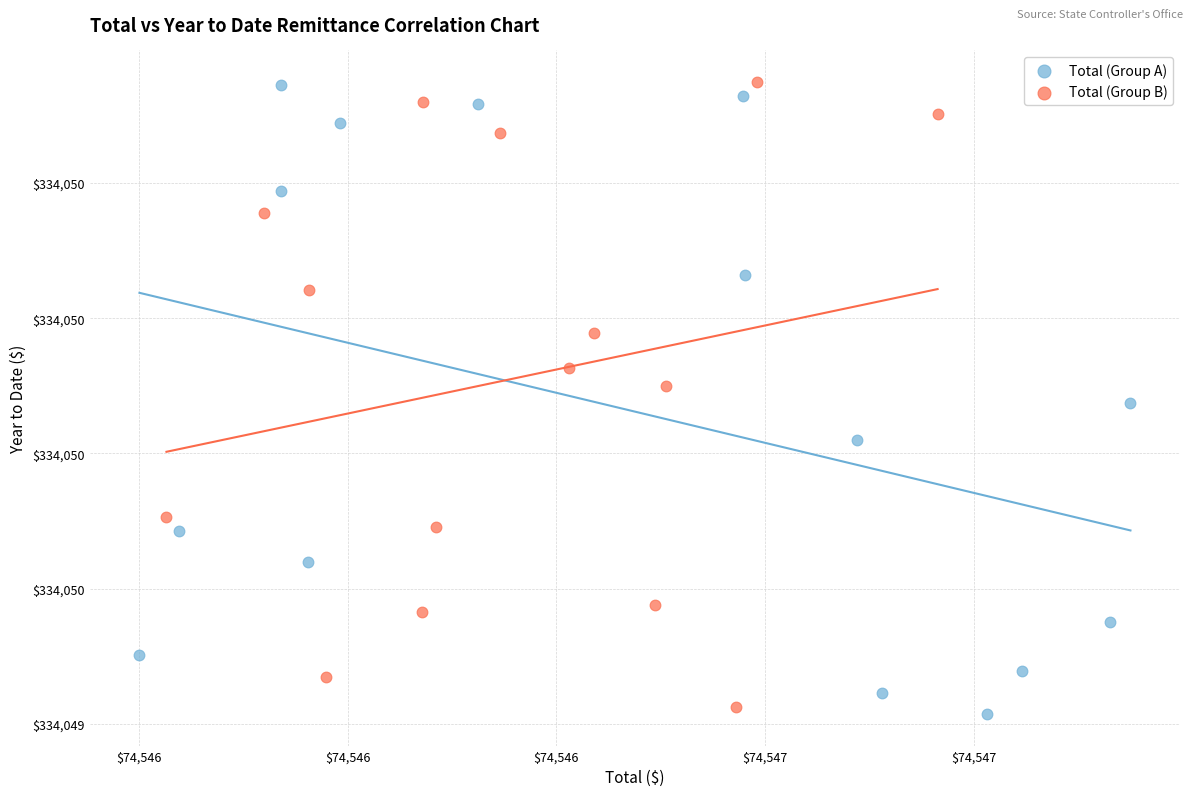

Which series reaches the minimum Y coordinate?

Total (Group A)